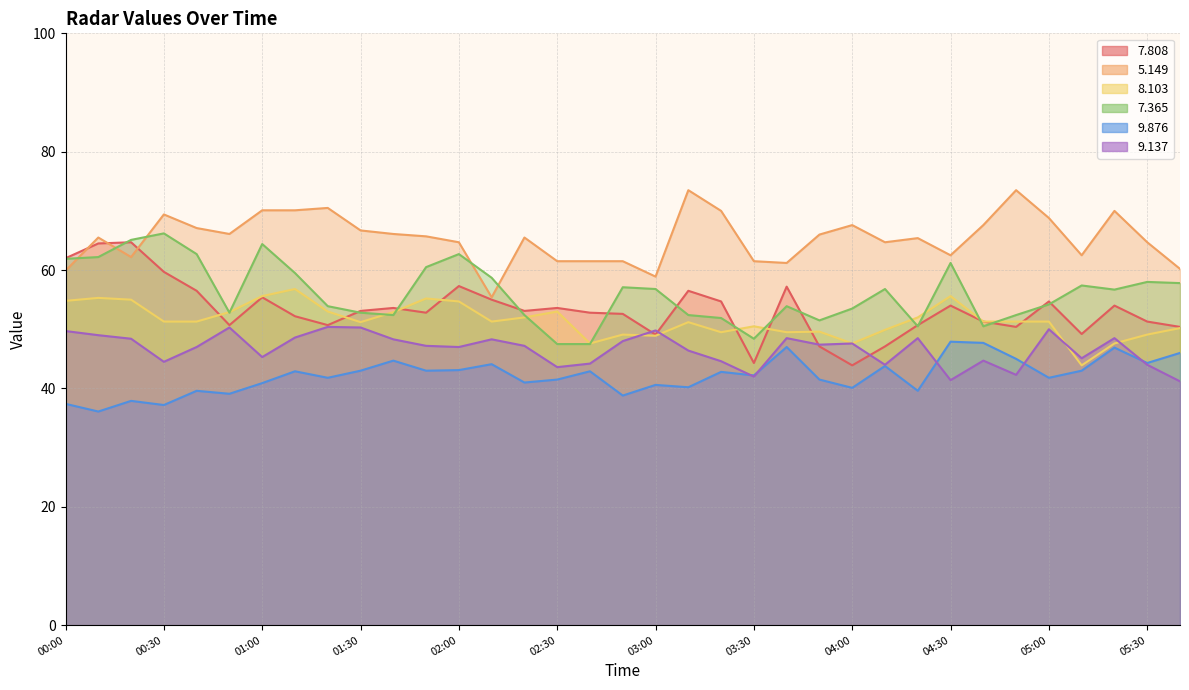

Between 2014/11/13 00:20 and 2014/11/13 00:30, which series saw the biggest shift?

  5.149